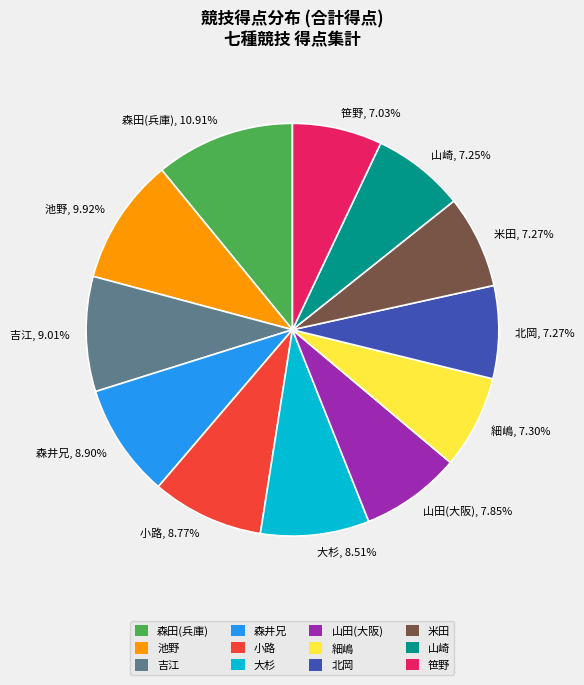

Combined, do 森田(兵庫) and 細嶋 account for over 50%?

No